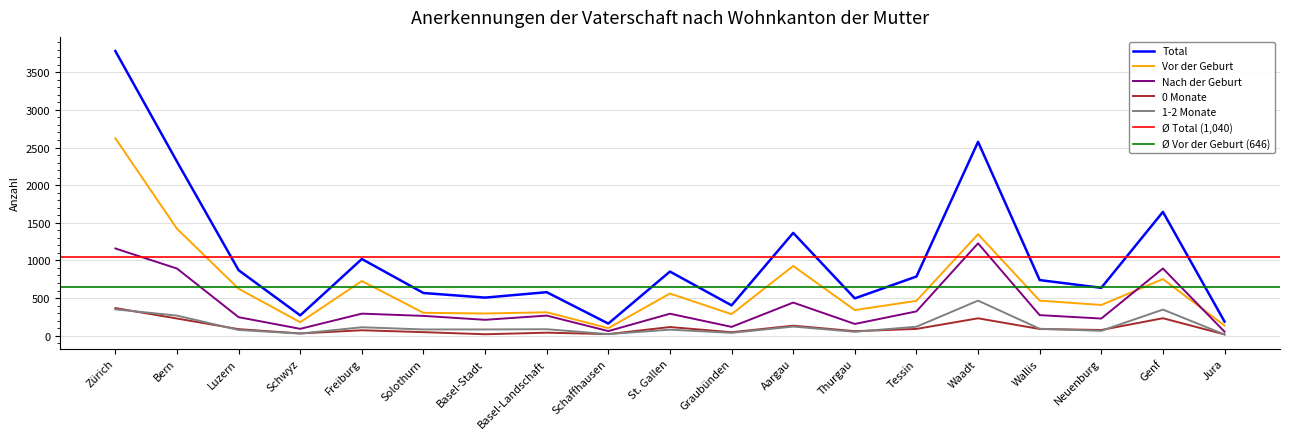

How many lines are shown in the chart?

5